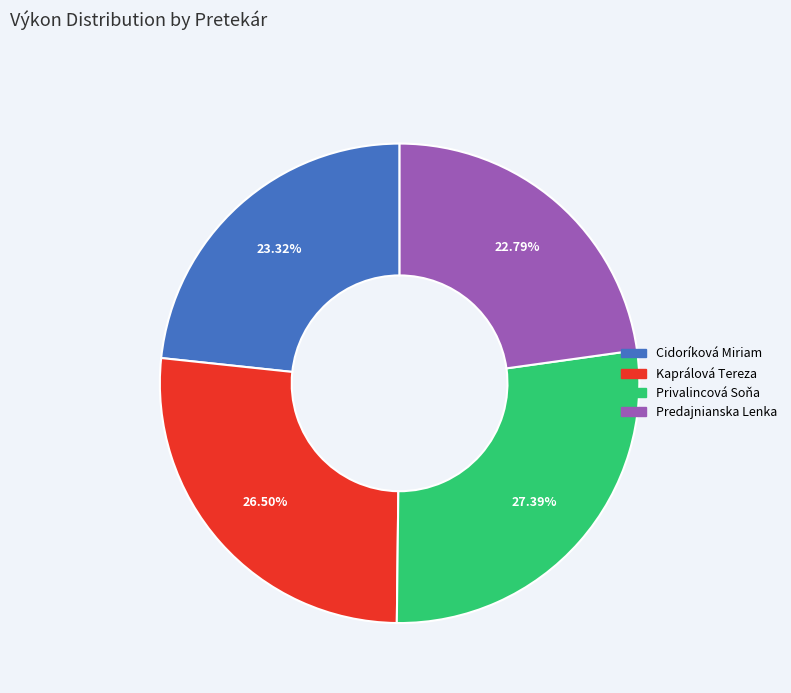

How many slices are in this pie chart?

4